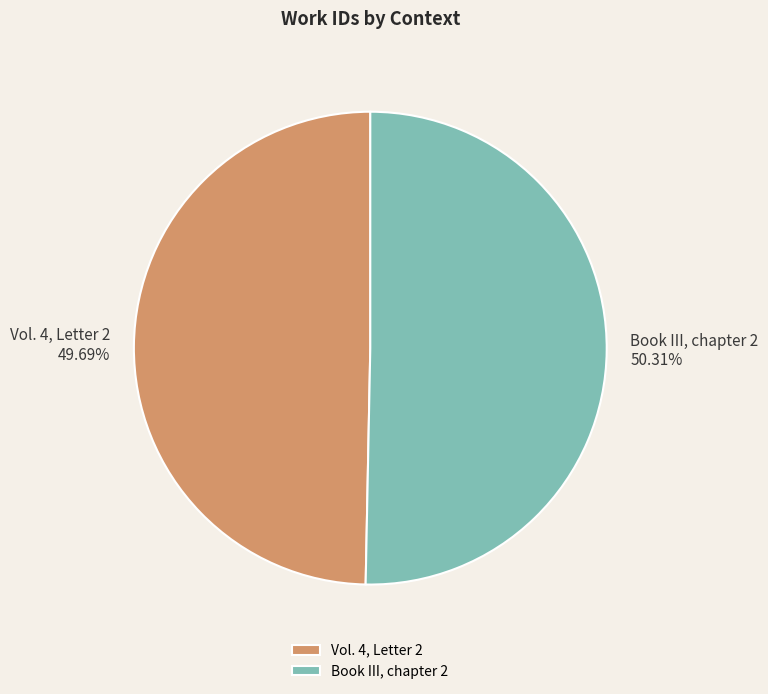

Count the number of slices in the pie.

2